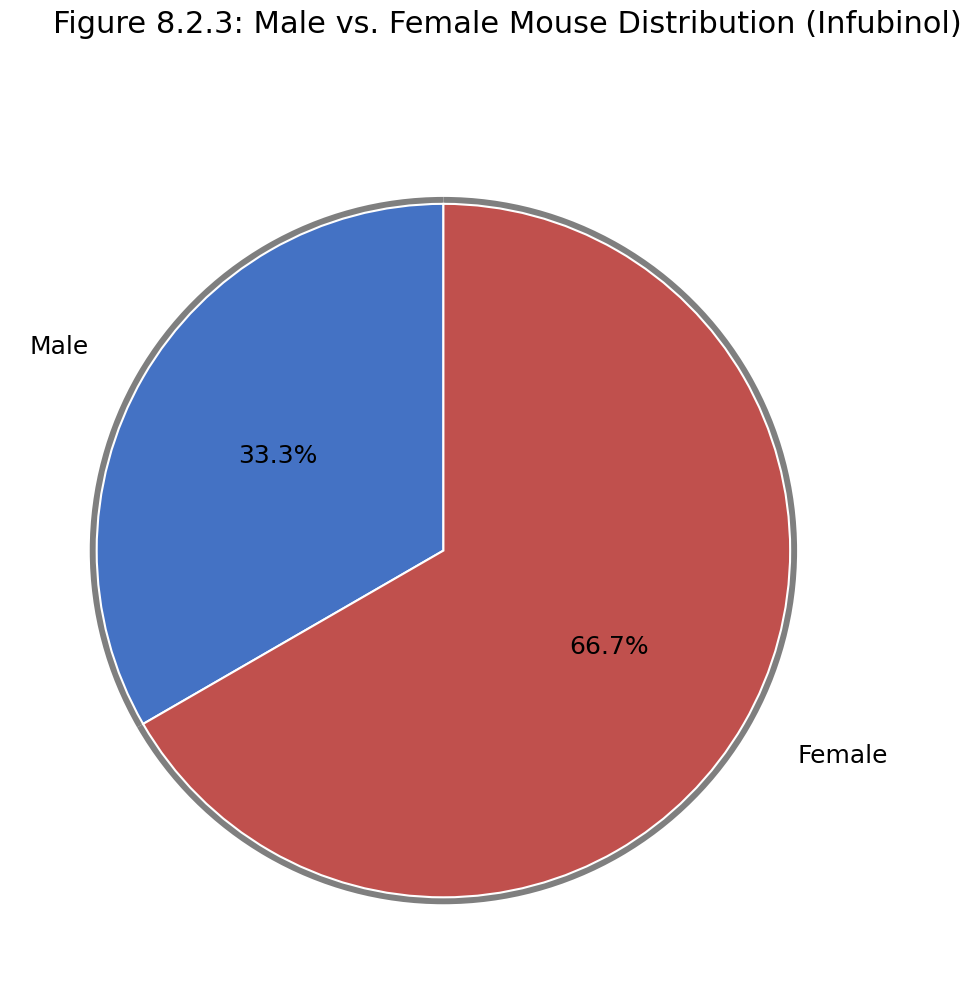

To the nearest percent, what is the difference between the Чоловіча and Жіноча slice percentages?

33%